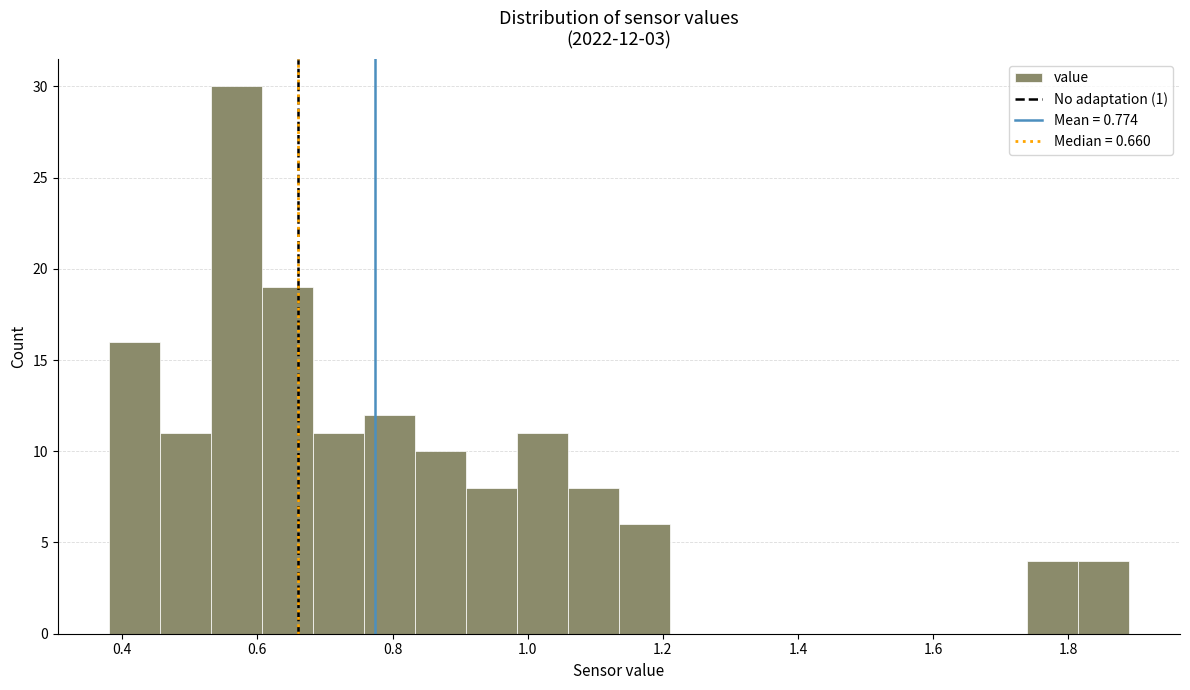

Around what value on the x-axis is the tallest bar? Give the approximate position of its centre, as read against the axis.

0.56